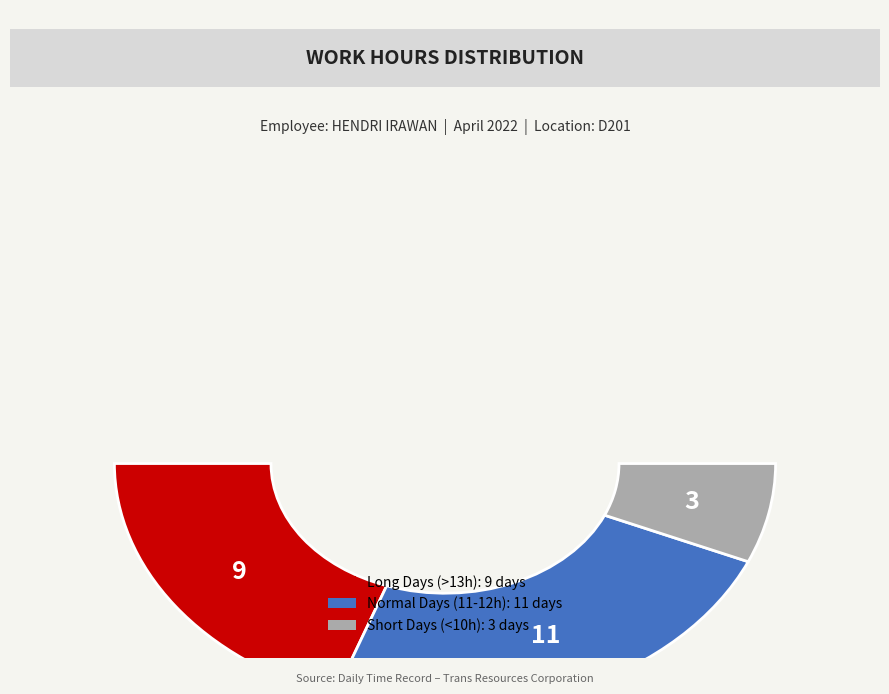

The 1-Fri slice represents 16% of the pie. True or false?

False